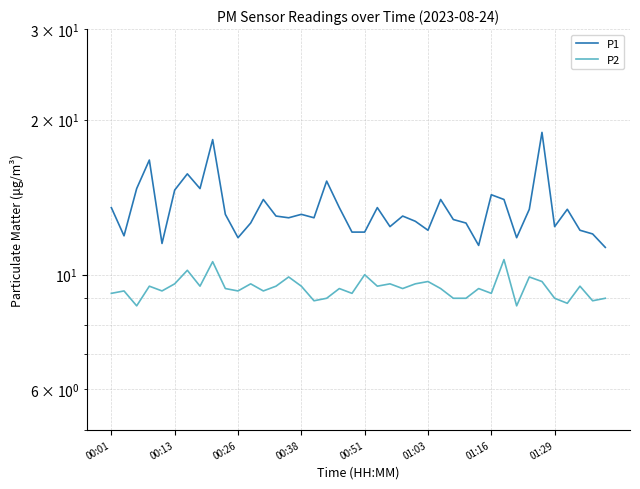

Count the number of data series in this chart.

2